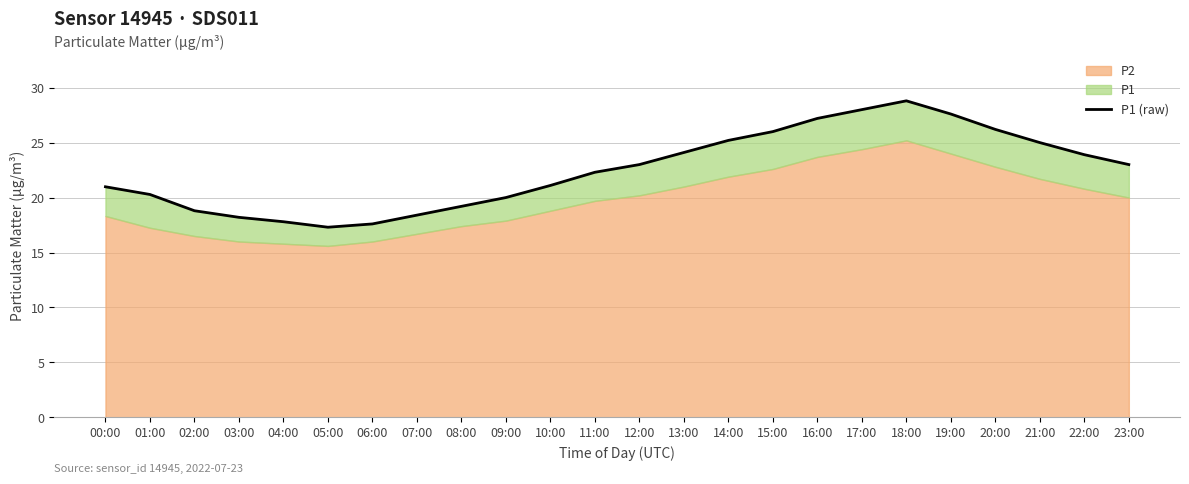

What is the sum of all values?

540.0